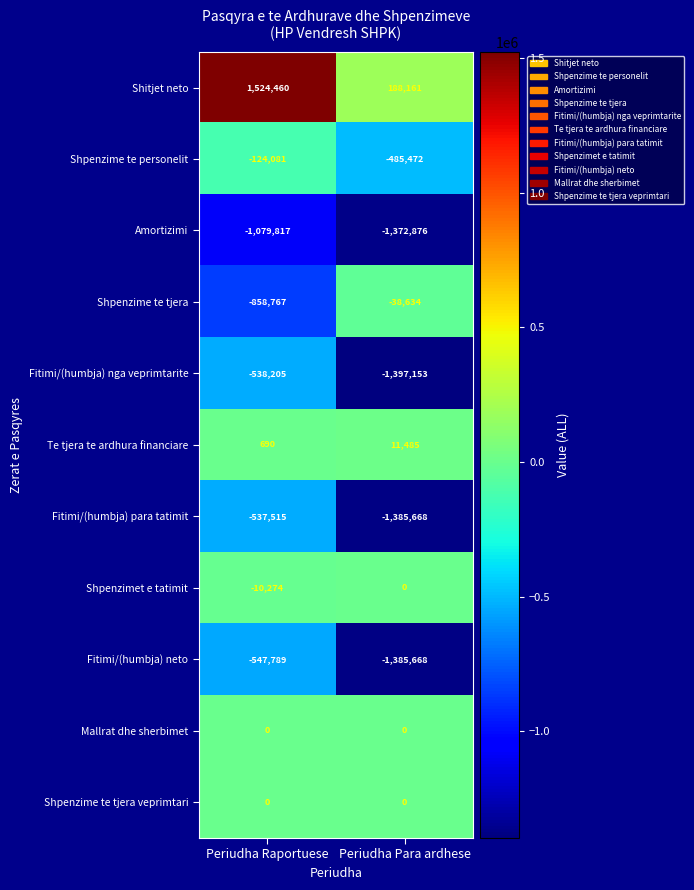

Which series has the widest spread of values?

Shitjet neto